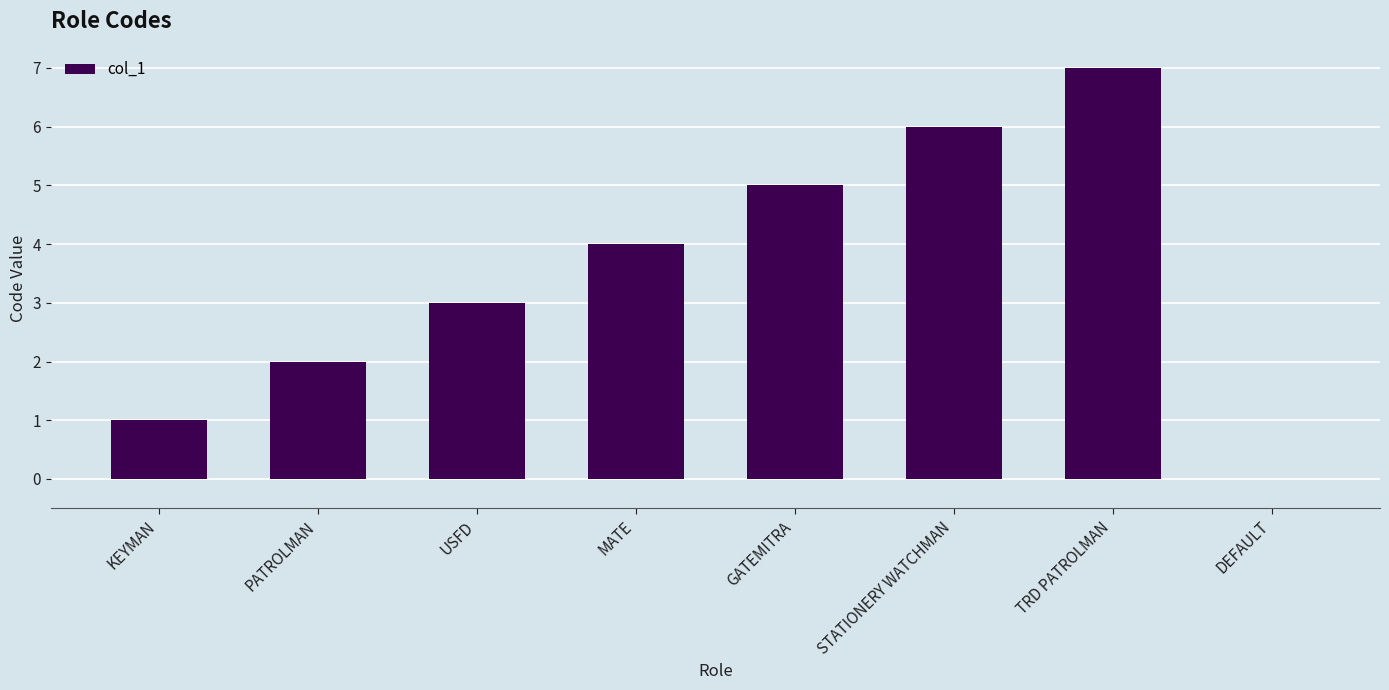

At which category does the chart reach its peak across all series?

TRD PATROLMAN